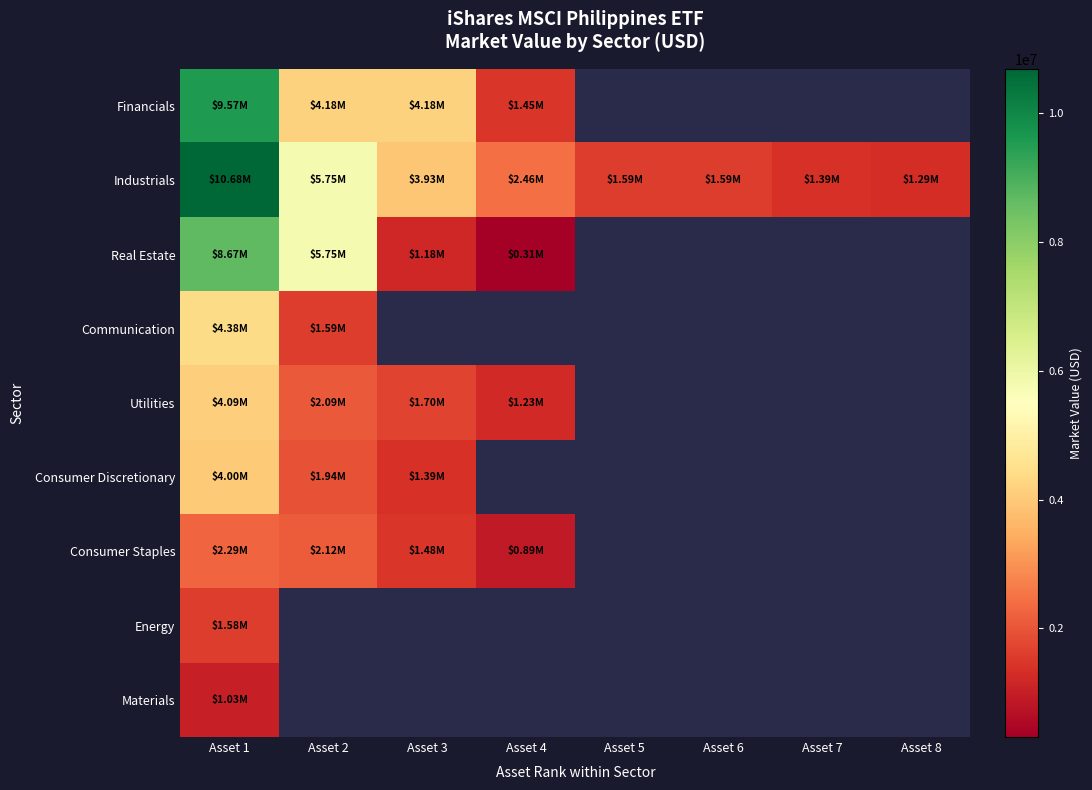

Is the value of Financials at Asset 8 greater than the value of Real Estate at Asset 6?

No